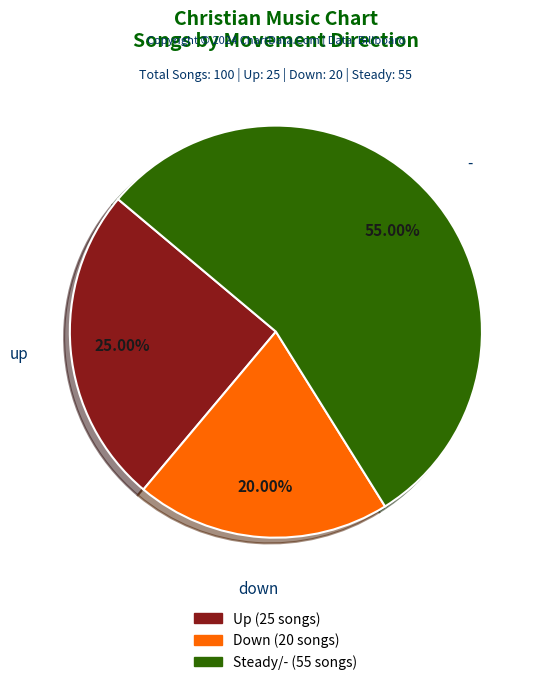

Is there any slice that represents more than half of the pie?

Yes